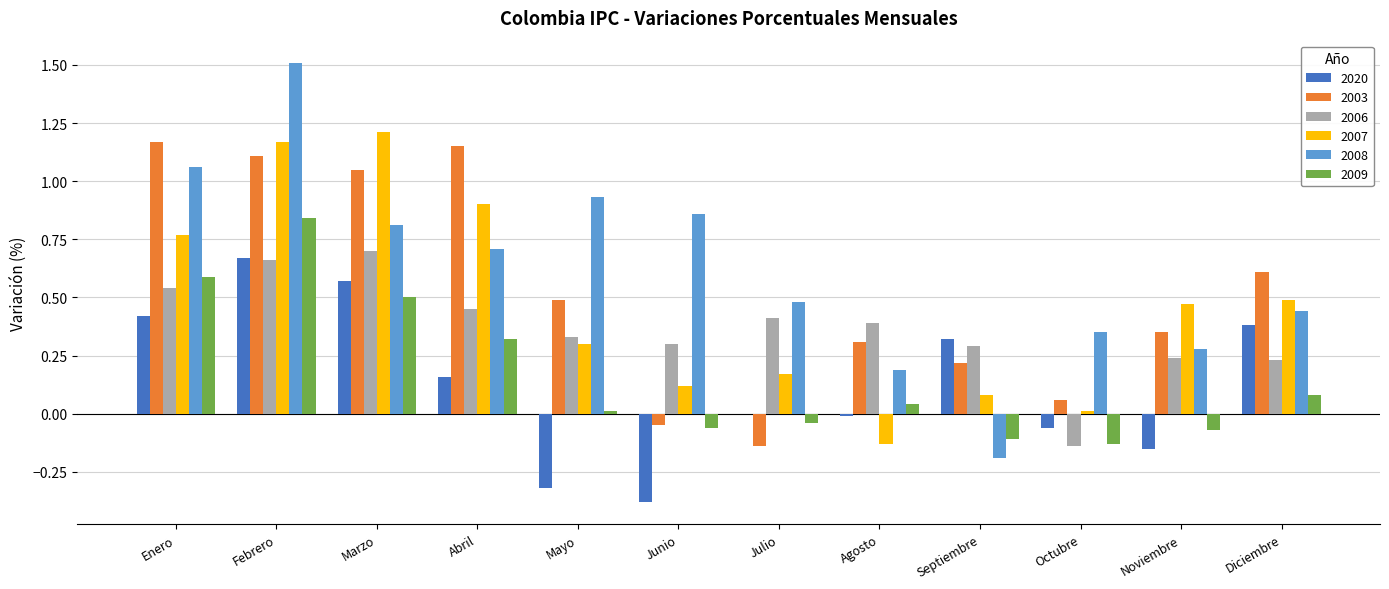

Between Febrero and Agosto, which series saw the biggest shift?

2008